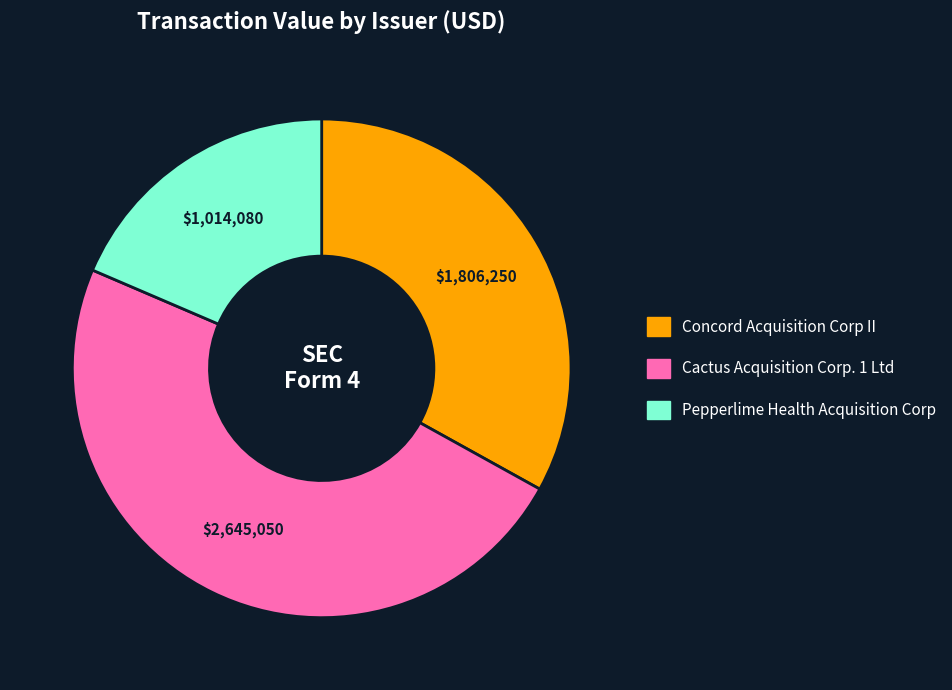

Which category has the smallest portion of the pie?

Pepperlime Health Acquisition Corp